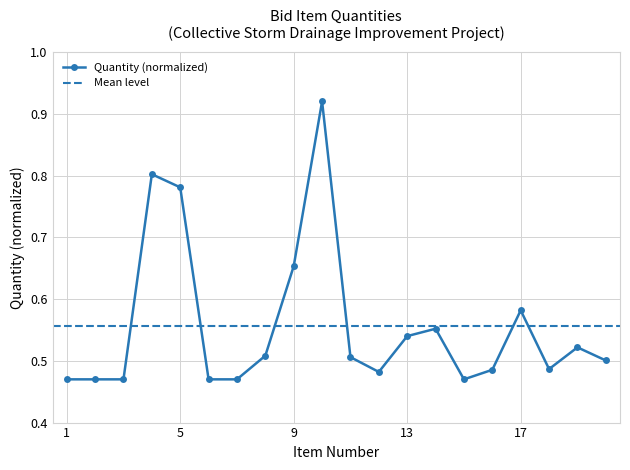

How many lines are shown in the chart?

1